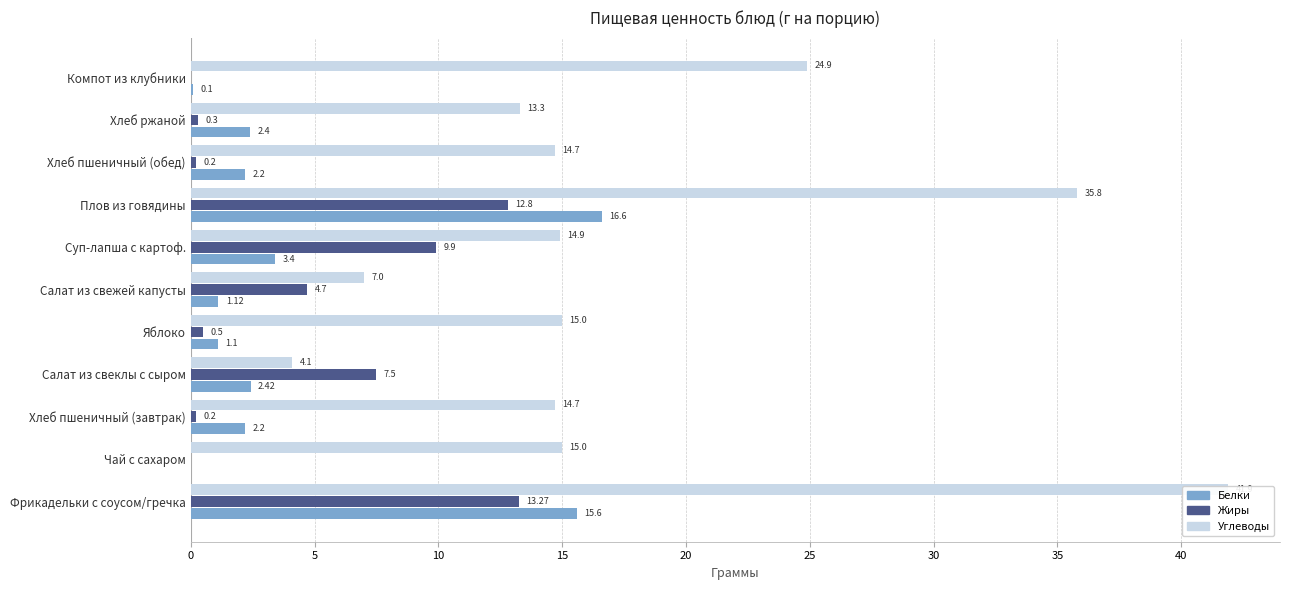

Count the number of categories in the chart.

11